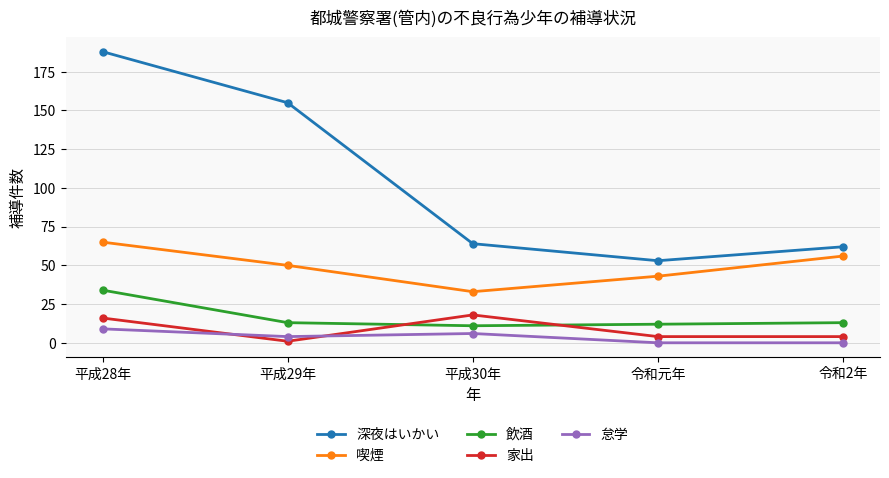

What is the difference between the maximum and minimum values in the 喫煙 series?

32